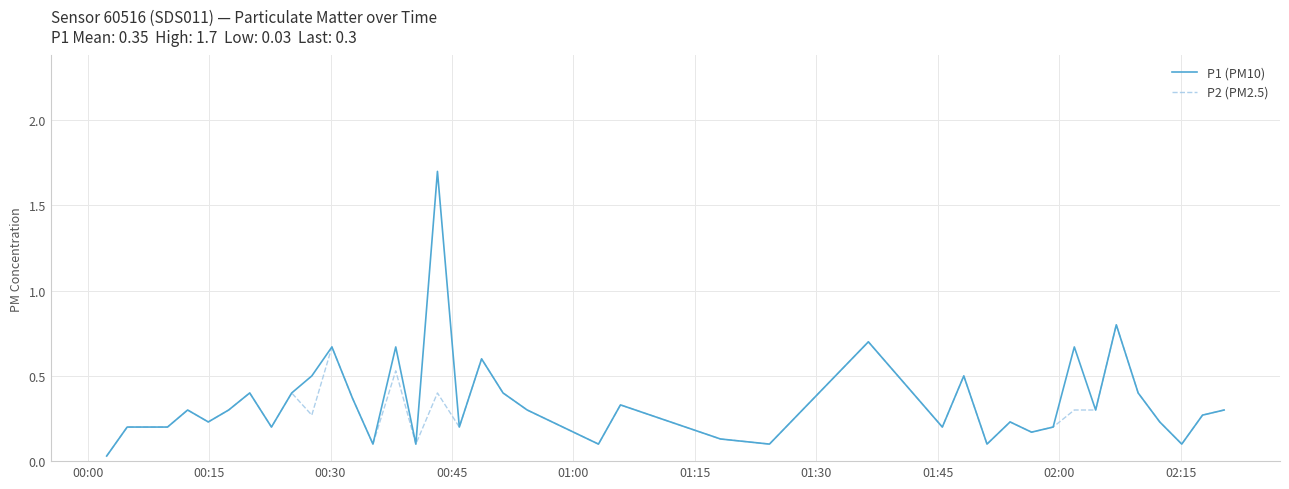

List the series in order of their peak value, highest first.

P1 (PM10), P2 (PM2.5)